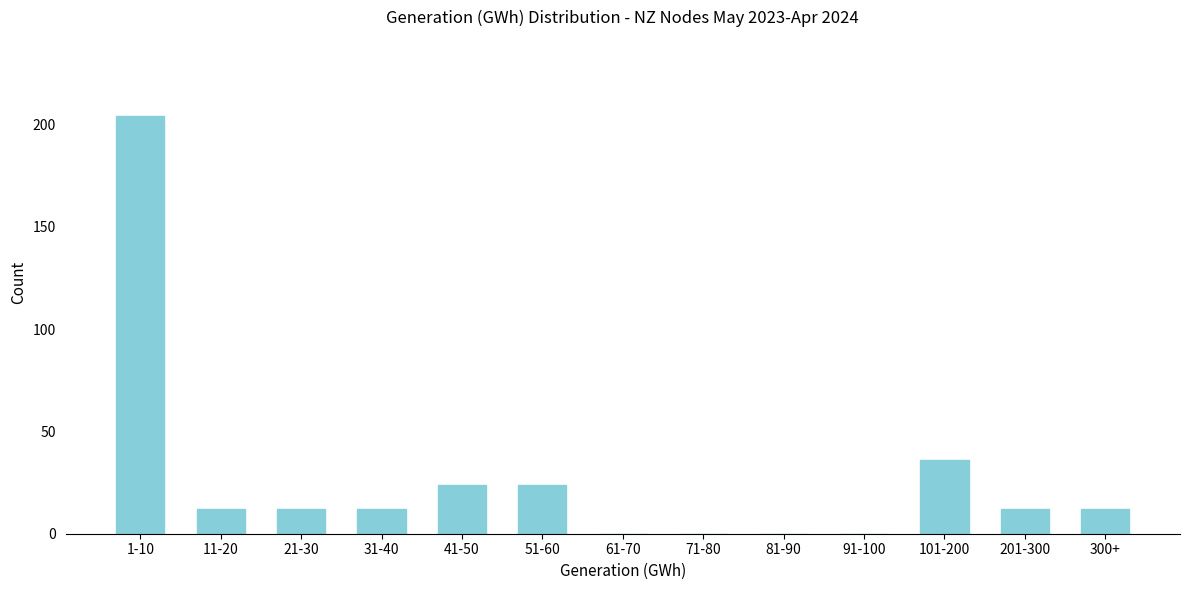

Is it true that the value at 21-30 is 21?

False